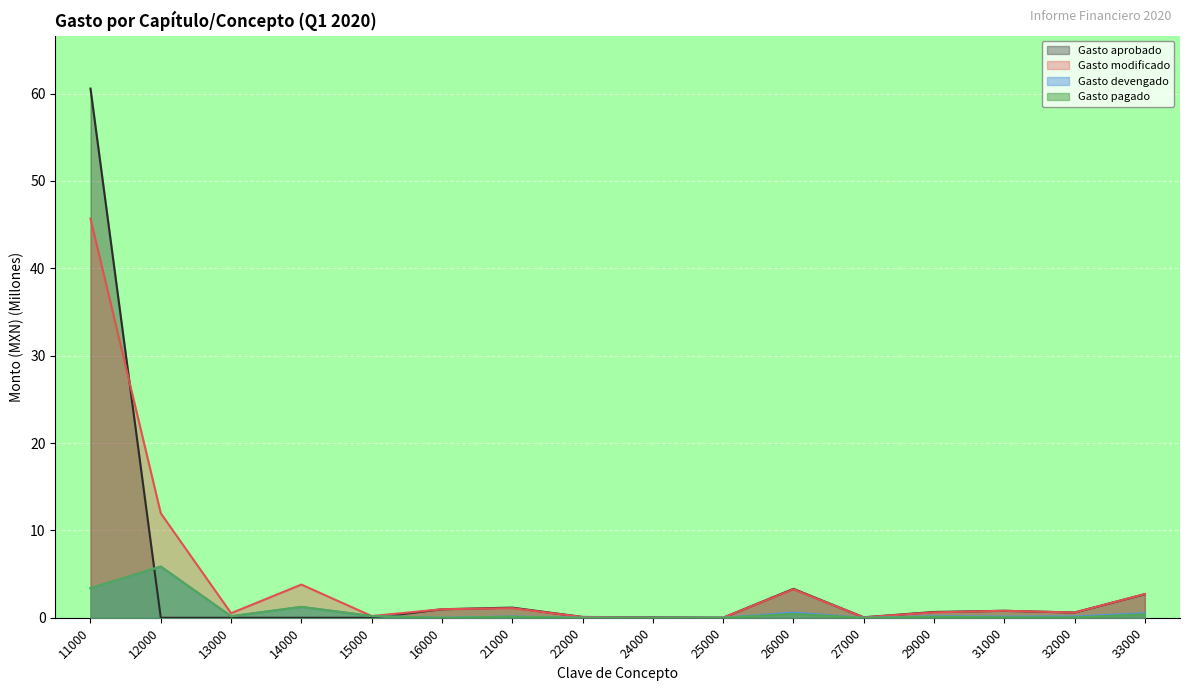

What is the difference between the maximum and minimum values in the Gasto modificado series?

45.7